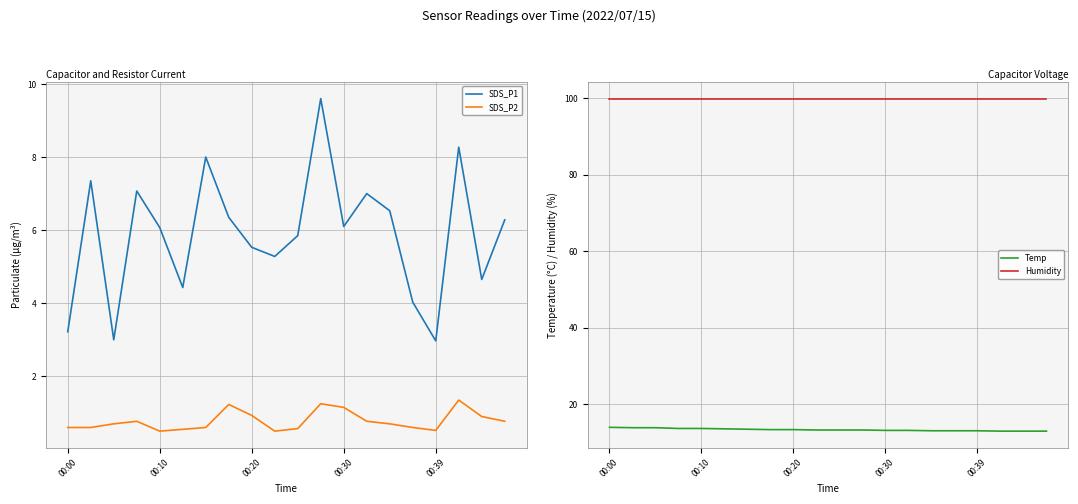

Is this an area chart (filled region under the line)?

No